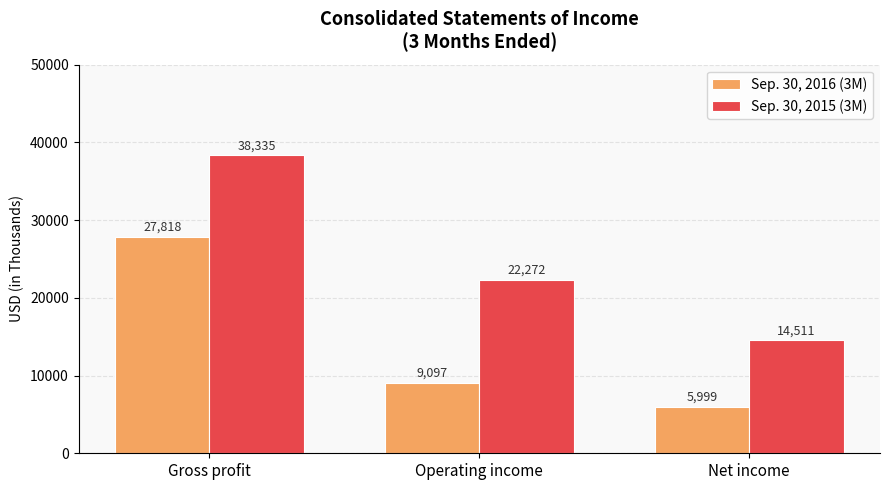

What is the total value across all series at Operating income?

31369